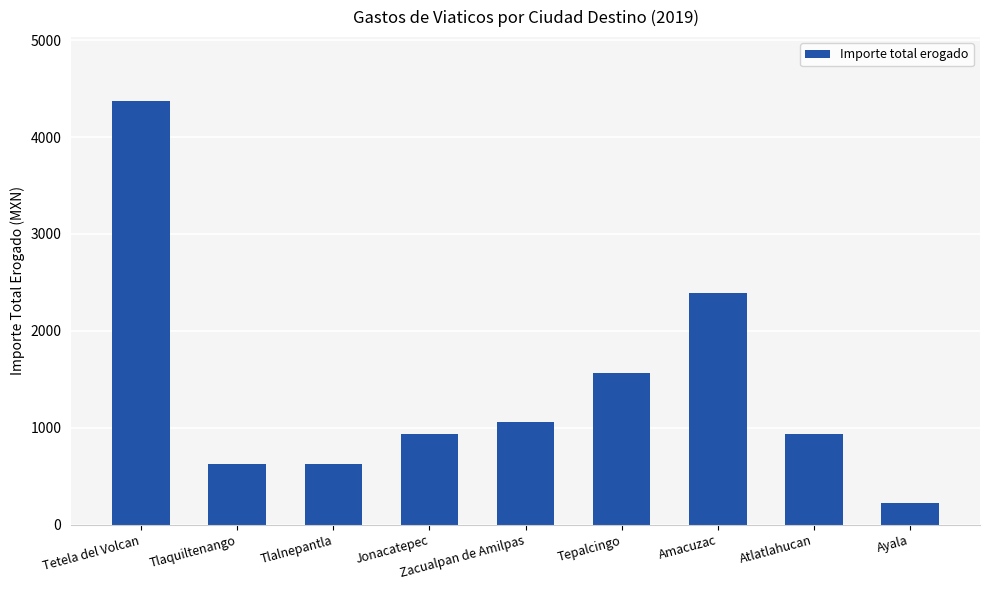

Where is the data nearest to the value 2296?

Amacuzac